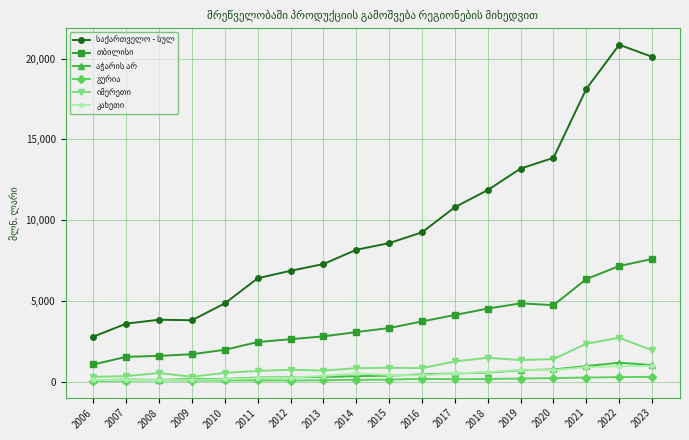

What is the minimum value for საქართველო - სულ?

2786.3